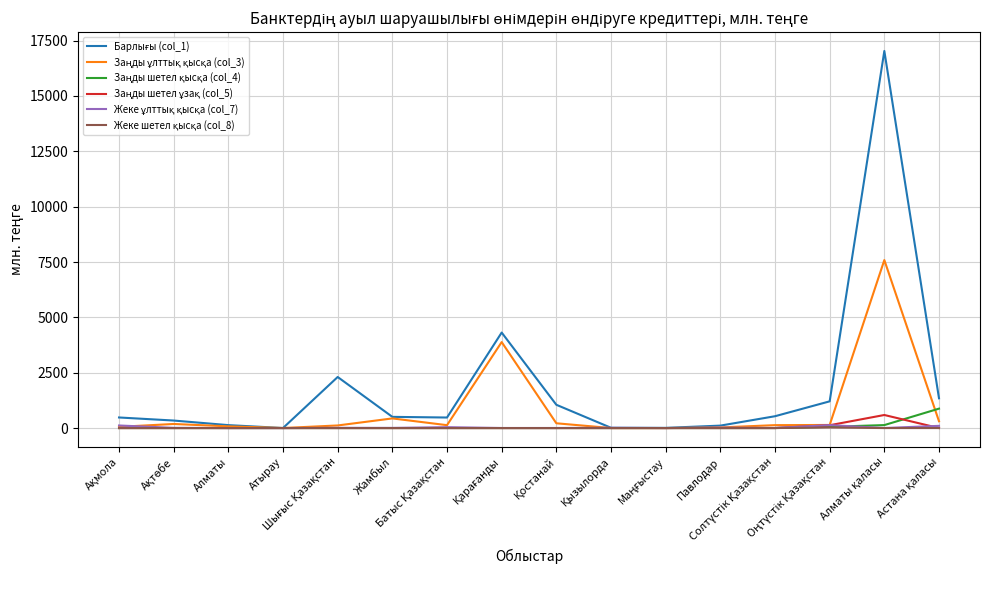

What is the greatest value displayed?

17031.9